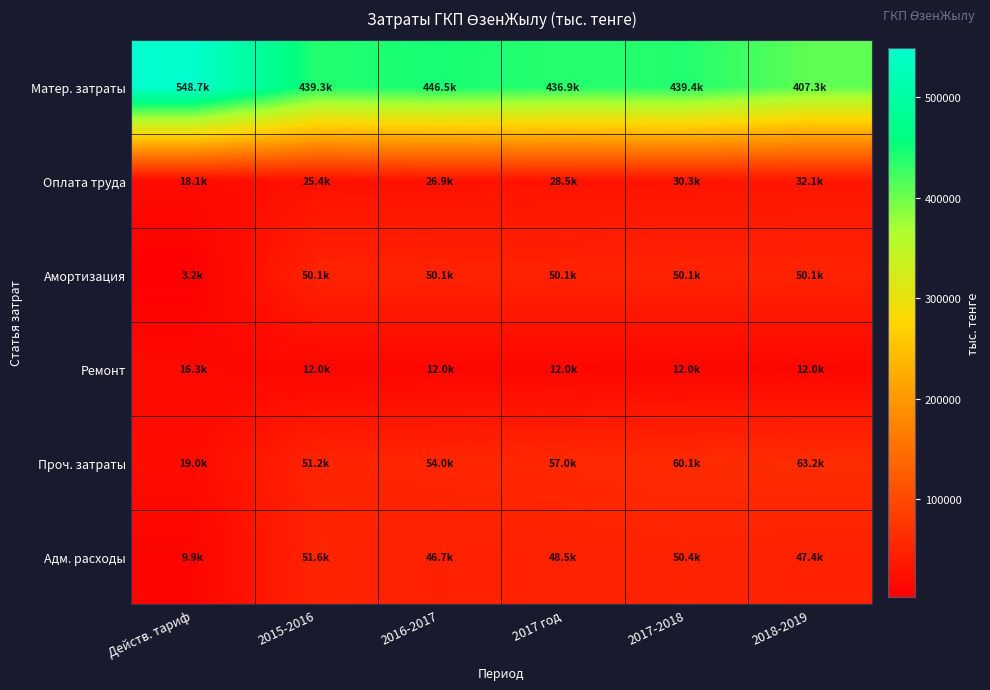

Reading left to right, what are all the values shown in this chart?

Матер. затраты: Действ. тариф=548701.1	2015-2016=439257.8	2016-2017=446465.5	2017 год=436933.4	2017-2018=439400.6	2018-2019=407267.2
Оплата труда: Действ. тариф=18136.5	2015-2016=25400.5	2016-2017=26924.5	2017 год=28540.0	2017-2018=30252.4	2018-2019=32067.5
Амортизация: Действ. тариф=3233.1	2015-2016=50122.0	2016-2017=50122.0	2017 год=50122.0	2017-2018=50122.0	2018-2019=50122.0
Ремонт: Действ. тариф=16341.3	2015-2016=11957.4	2016-2017=11957.4	2017 год=11957.4	2017-2018=11957.4	2018-2019=11957.4
Проч. затраты: Действ. тариф=18962.3	2015-2016=51179.9	2016-2017=54005.8	2017 год=56988.8	2017-2018=60138.0	2018-2019=63196.7
Адм. расходы: Действ. тариф=9908.8	2015-2016=51578.7	2016-2017=46737.3	2017 год=48495.1	2017-2018=50358.3	2018-2019=47388.9